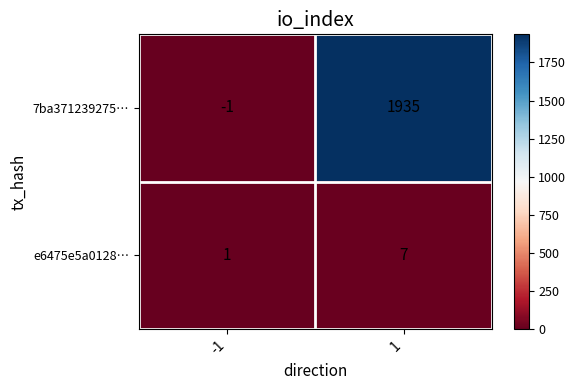

True or false: e6475e5a0128… has a value of 1 at -1.

True